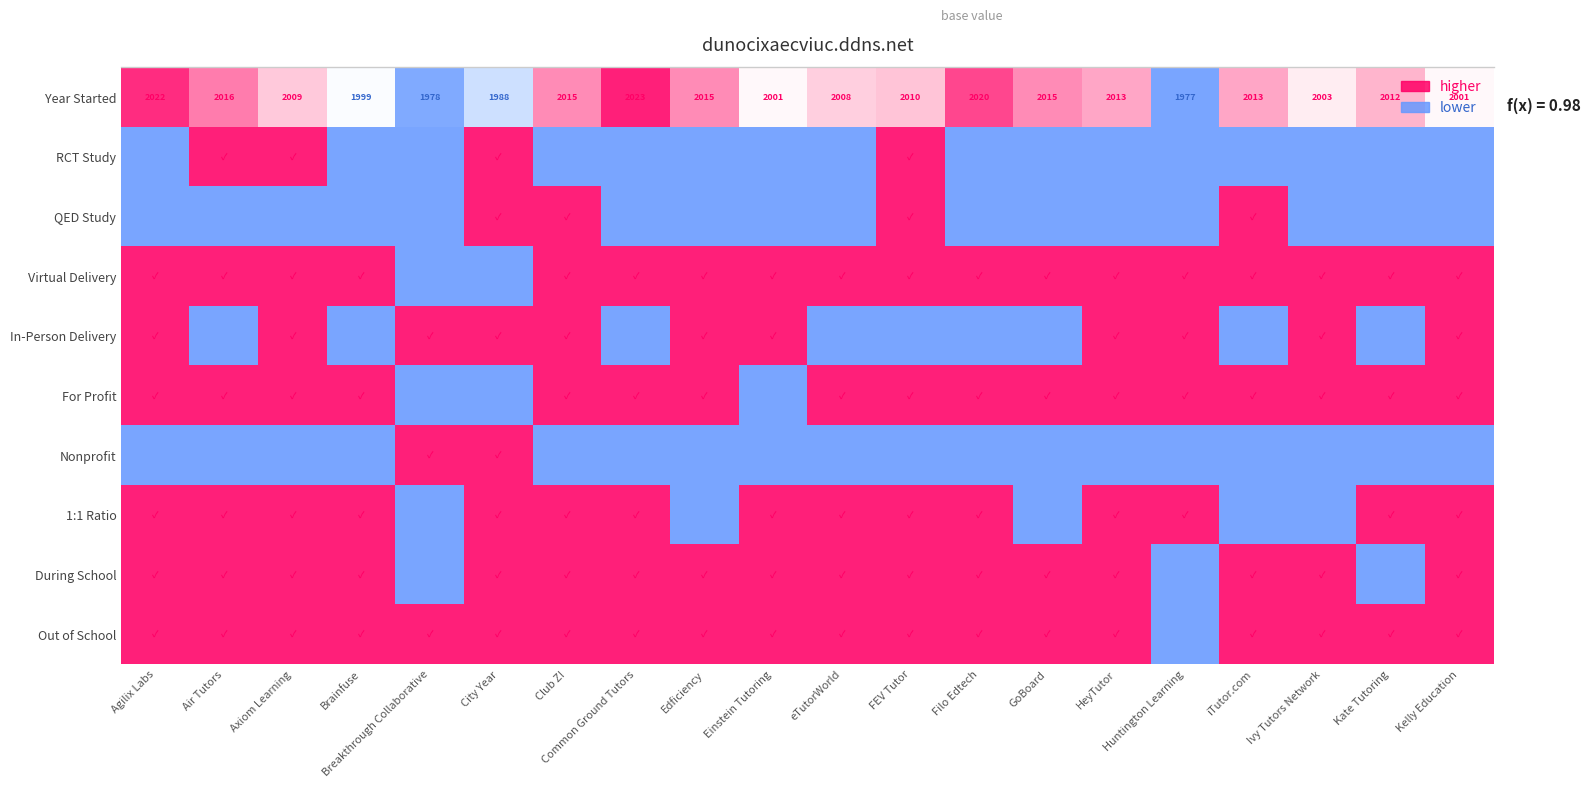

What is the difference between the Year Started values at Brainfuse and Kate Tutoring?

13